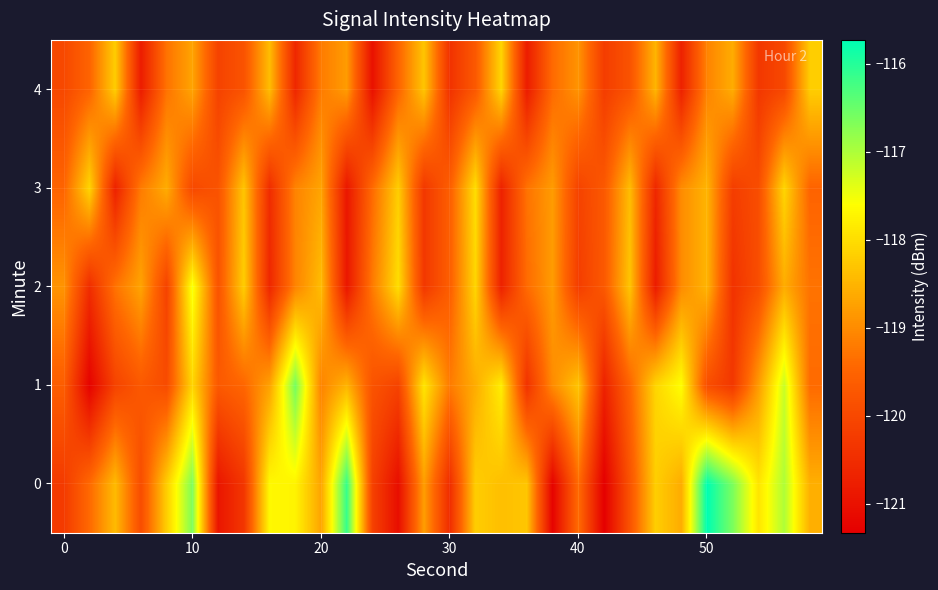

What is the minimum value shown in the chart?

-121.3